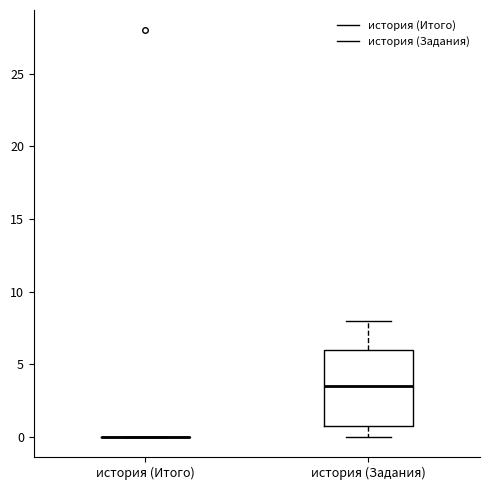

Reading left to right, read every box against the y-axis: the position of its median line, the range the box covers, and the ends of its whiskers. The values are not printed on the chart, so give them approximately, as read against the axis.

история (Итого): box collapsed to a line at 0.0, whiskers 0.0 to 0.0
история (Задания): median 3.5, box 1.0 to 6.0, whiskers 0.0 to 8.0